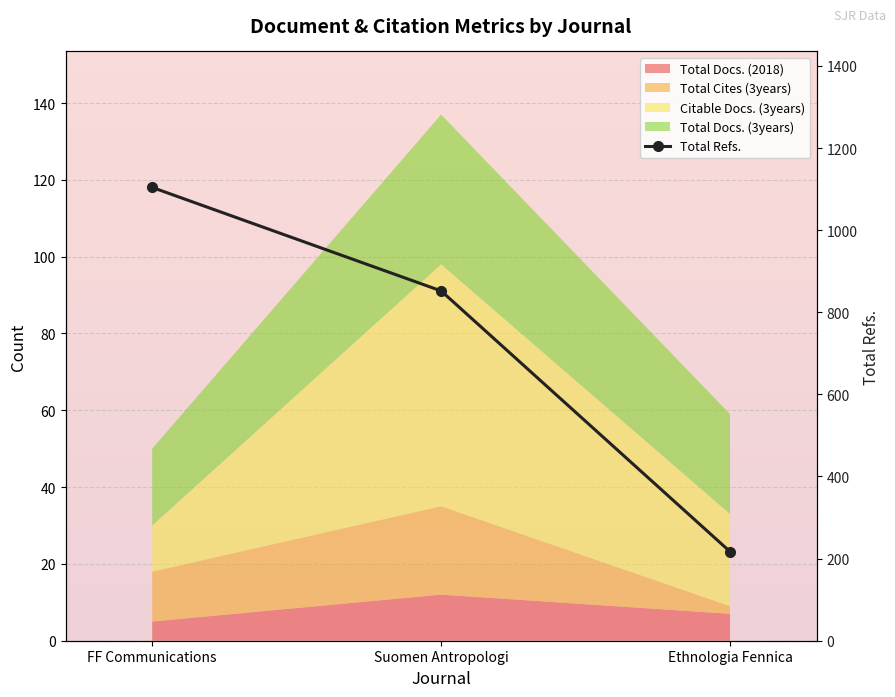

True or false: the data shows 852 at Suomen Antropologi.

True